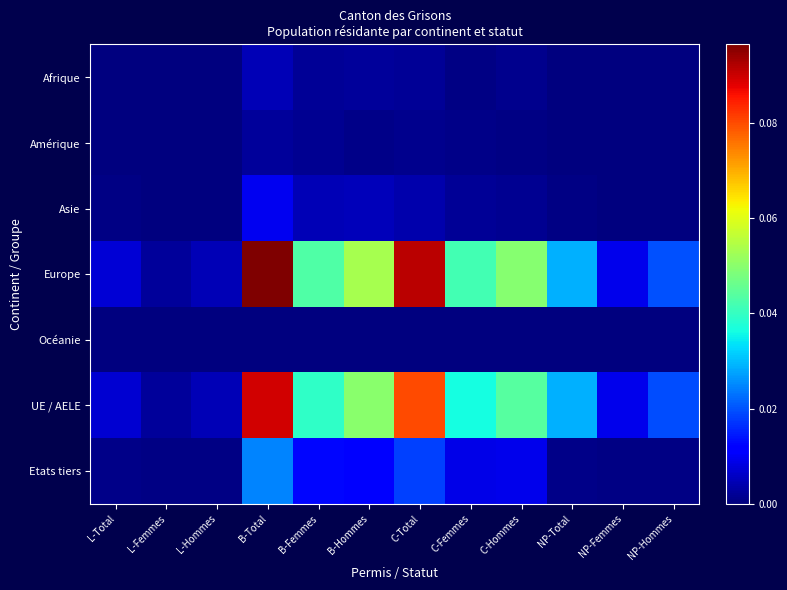

Which category has the lowest value across all series?

L-Hommes